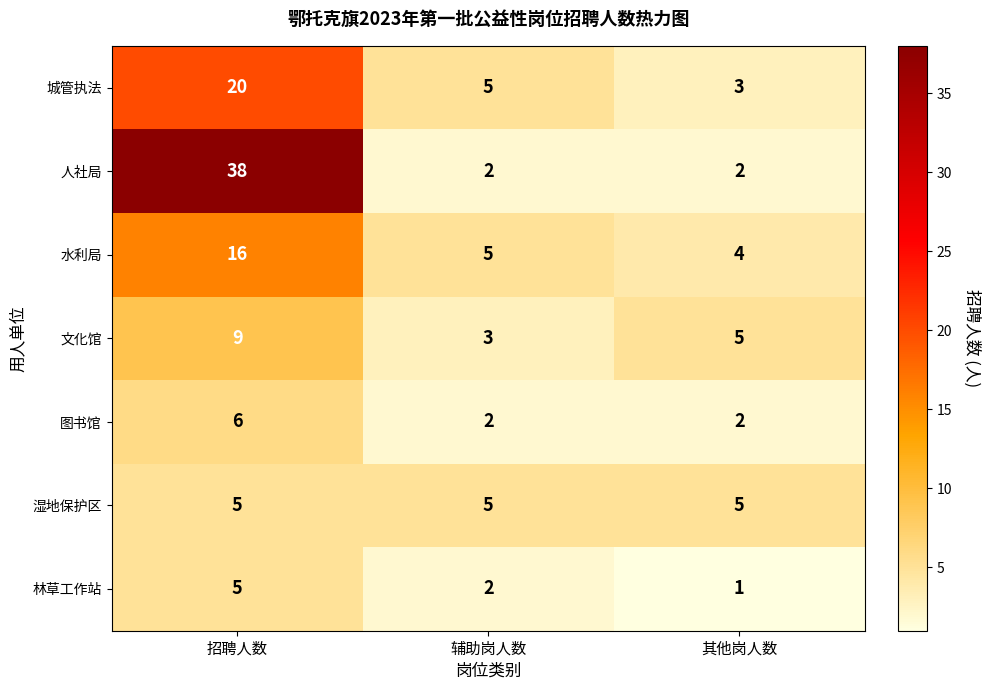

At which label is 水利局 closest to 10?

辅助岗人数